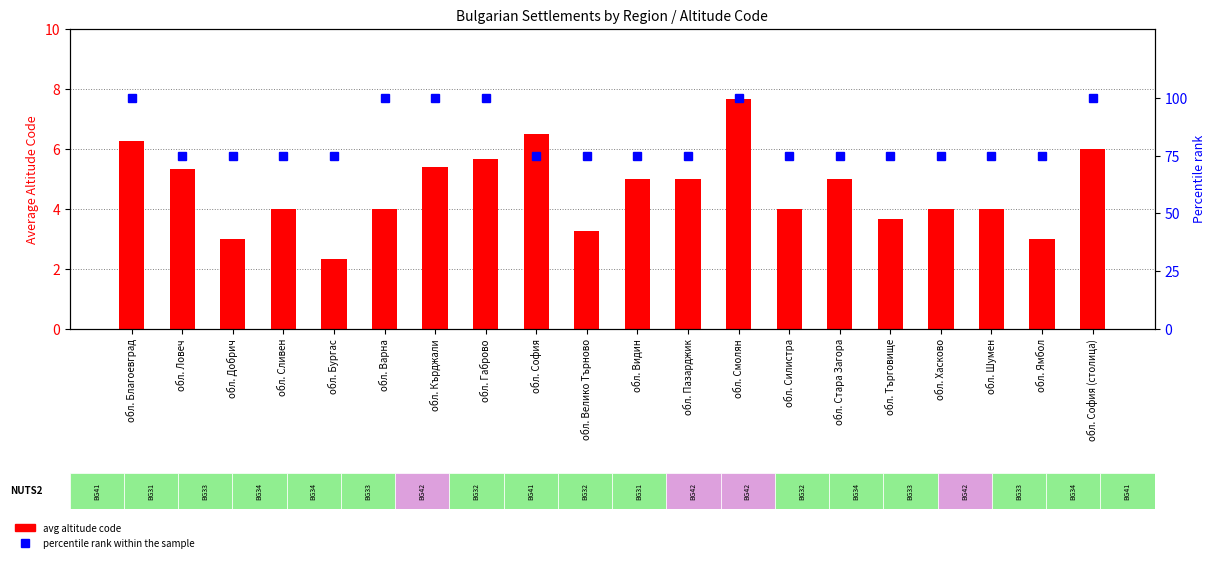

Reading right to left, extract all data points from this chart.

avg altitude code: обл. София (столица)=6.0	обл. Ямбол=3.0	обл. Шумен=4.0	обл. Хасково=4.0	обл. Търговище=3.7	обл. Стара Загора=5.0	обл. Силистра=4.0	обл. Смолян=7.7	обл. Пазарджик=5.0	обл. Видин=5.0	обл. Велико Търново=3.2	обл. София=6.5	обл. Габрово=5.7	обл. Кърджали=5.4	обл. Варна=4.0	обл. Бургас=2.3	обл. Сливен=4.0	обл. Добрич=3.0	обл. Ловеч=5.3	обл. Благоевград=6.2
percentile rank within the sample: обл. София (столица)=100.0	обл. Ямбол=75.0	обл. Шумен=75.0	обл. Хасково=75.0	обл. Търговище=75.0	обл. Стара Загора=75.0	обл. Силистра=75.0	обл. Смолян=100.0	обл. Пазарджик=75.0	обл. Видин=75.0	обл. Велико Търново=75.0	обл. София=75.0	обл. Габрово=100.0	обл. Кърджали=100.0	обл. Варна=100.0	обл. Бургас=75.0	обл. Сливен=75.0	обл. Добрич=75.0	обл. Ловеч=75.0	обл. Благоевград=100.0